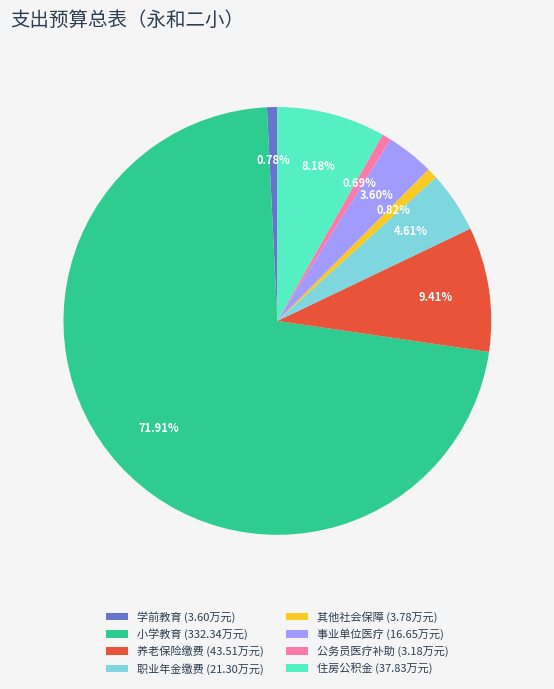

Which slice represents more than half of the pie?

小学教育 (332.34万元)